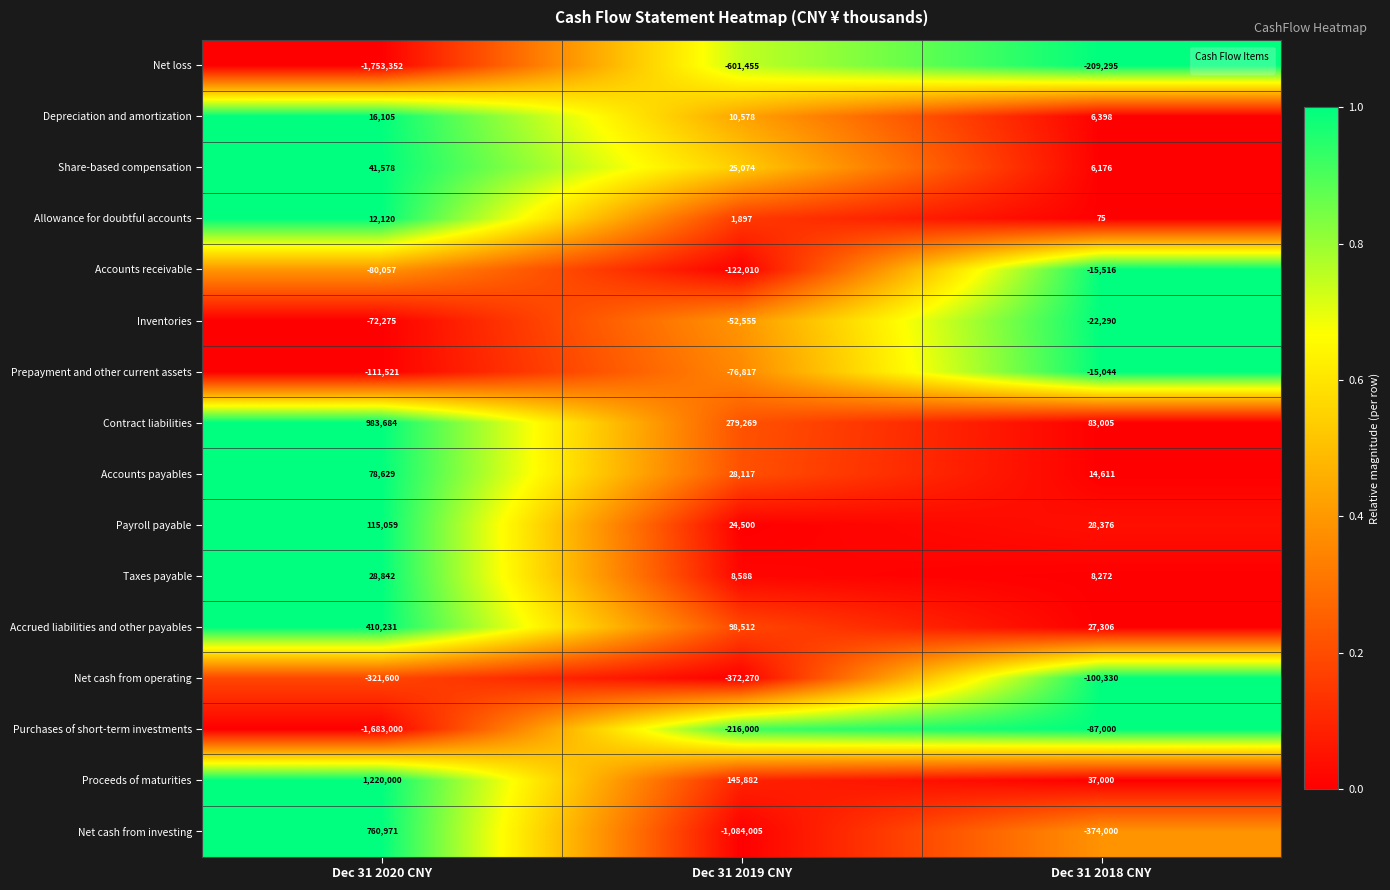

How many values in the Prepayment and other current assets series are below -76817?

1